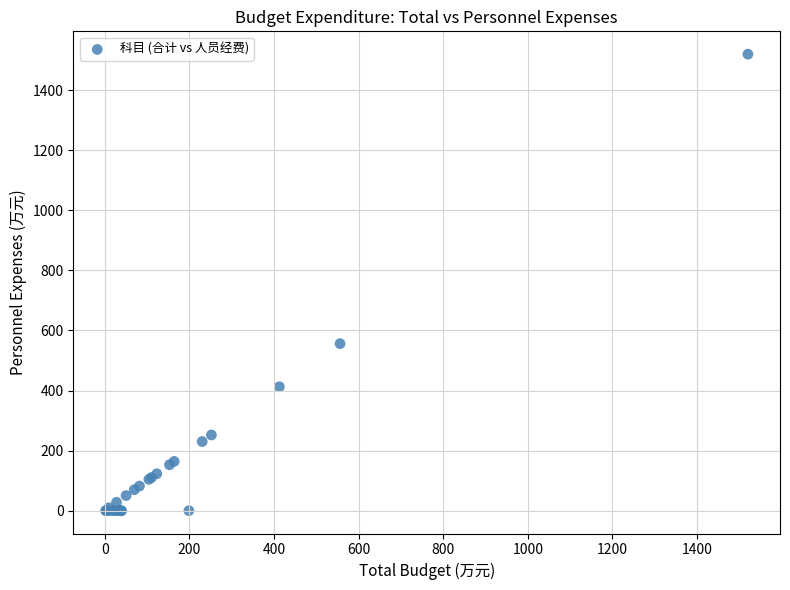

What Y value in the scatter plot is closest to 760?

556.2